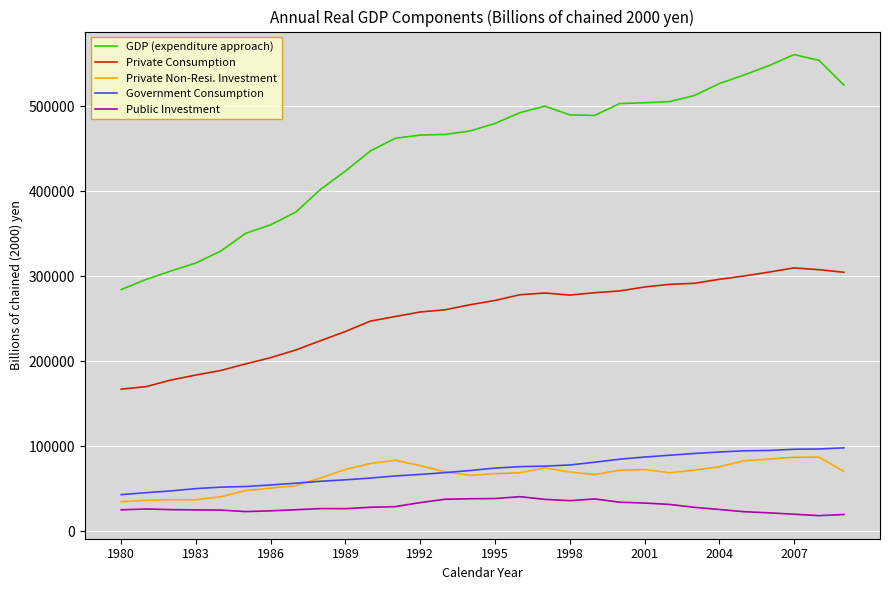

What is the greatest value displayed?

560650.8